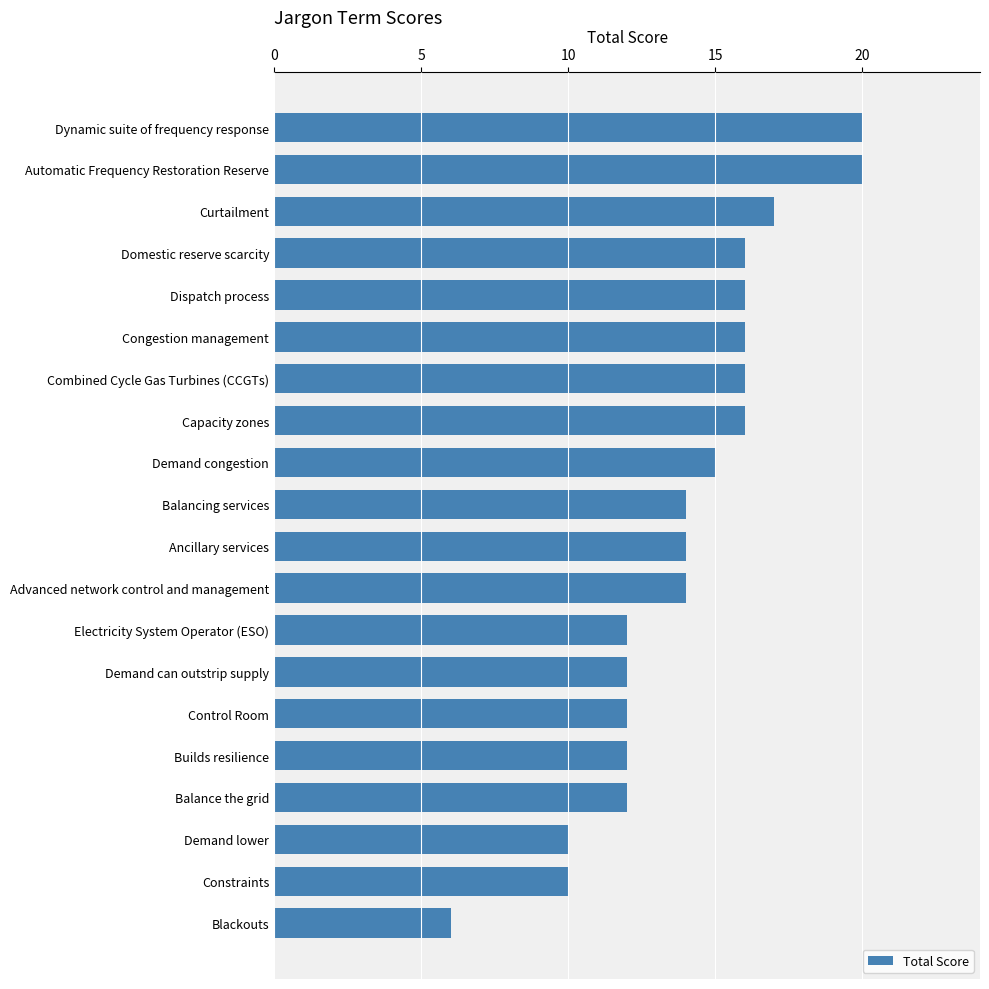

How many data points does each series have?

20